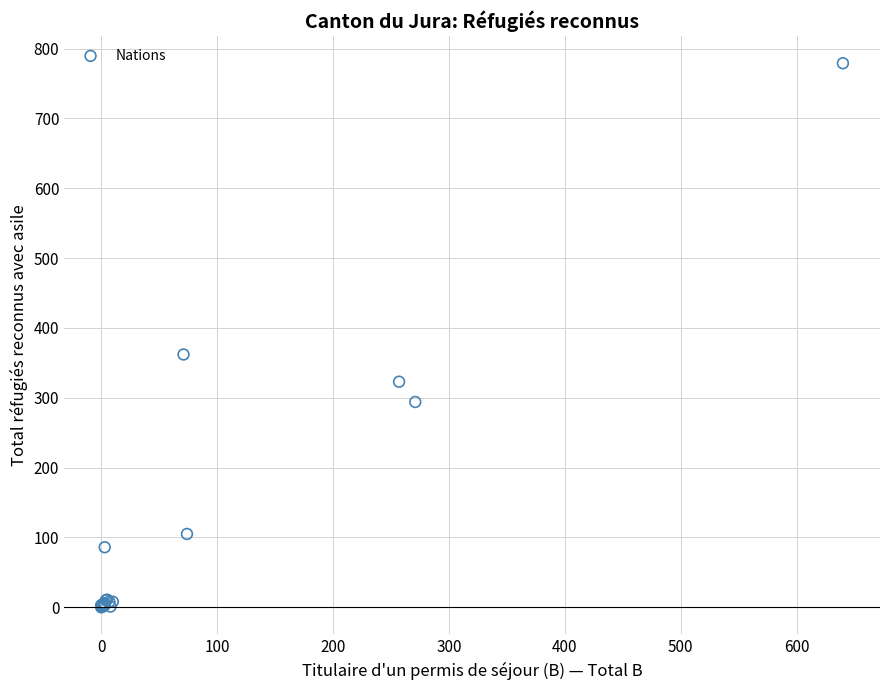

What Y value in the scatter plot is closest to 389?

362